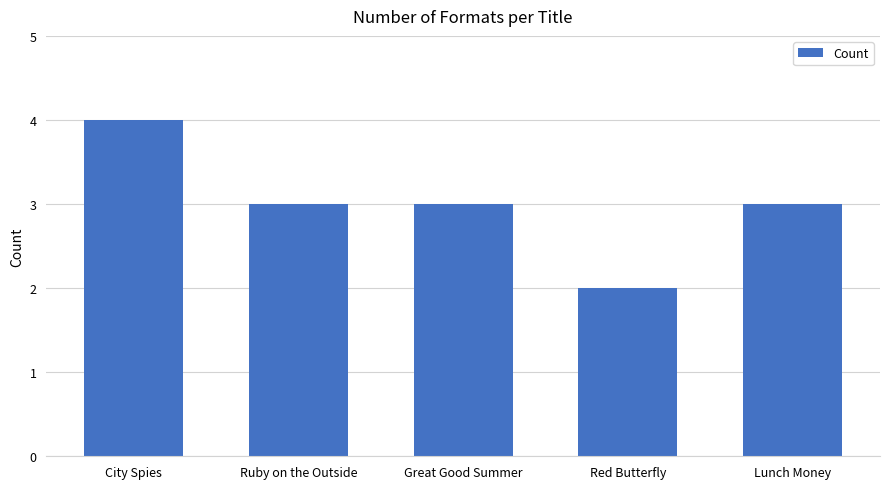

The value at Lunch Money is 3. True or false?

True